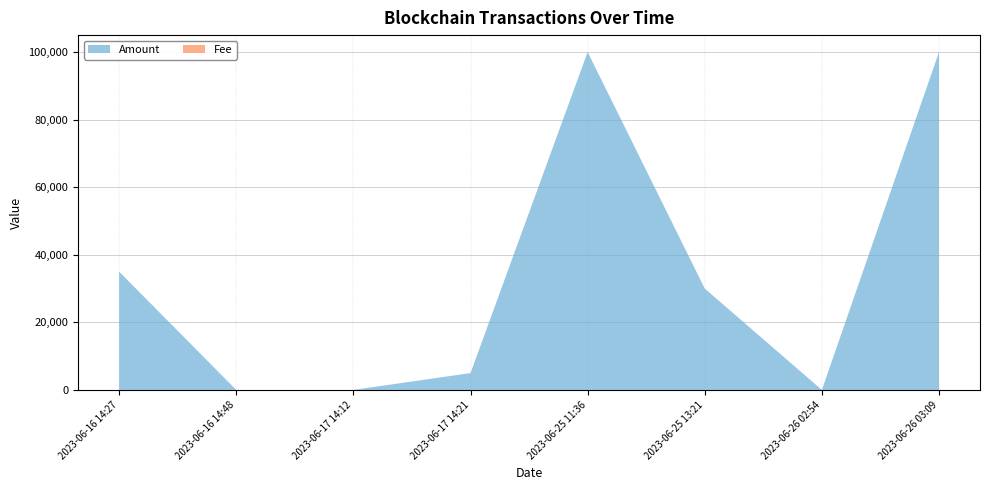

Reading left to right, what are all the values shown in this chart?

Amount: 34999.5	0.0	3.0	4995.0	99999.5	29999.0	1.0	99999.9
Fee: 0.0	0.0	0.0	0.0	0.0	0.0	0.0	0.0